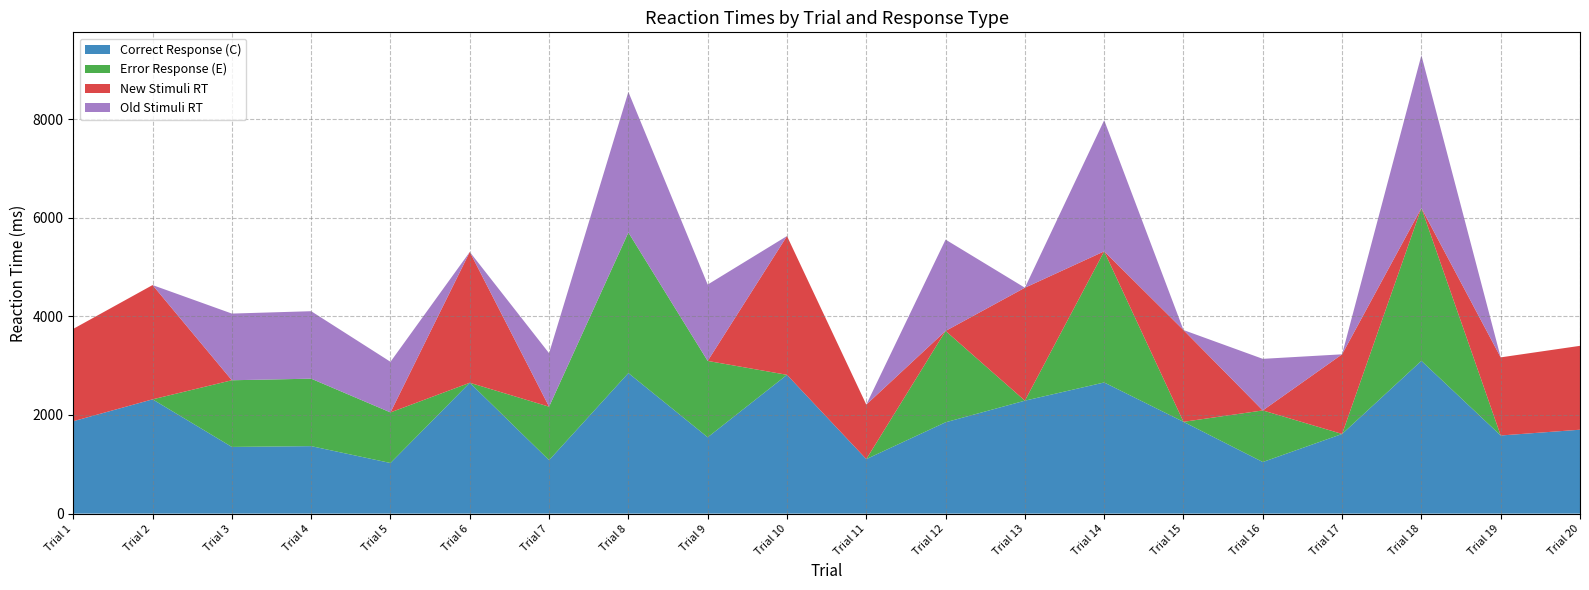

Reading left to right, what are all the values shown in this chart?

Correct Response (C): 1873	2317	1352	1368	1026	2653	1084	2850	1548	2814	1105	1852	2290	2659	1861	1046	1615	3098	1584	1701
Error Response (E): 0	0	1352	1368	1026	0	1084	2850	1548	0	0	1852	0	2659	0	1046	0	3098	0	0
New Stimuli RT: 1873	2317	0	0	0	2653	0	0	0	2814	1105	0	2290	0	1861	0	1615	0	1584	1701
Old Stimuli RT: 0	0	1352	1368	1026	0	1084	2850	1548	0	0	1852	0	2659	0	1046	0	3098	0	0